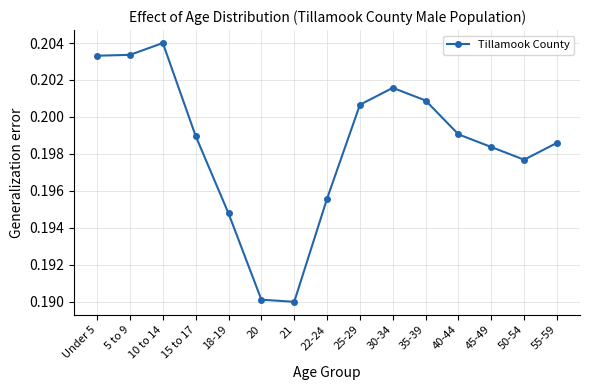

What is the sum of all values?

3.0